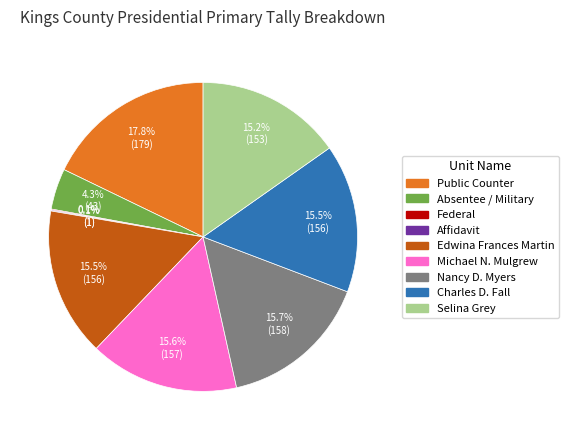

What percentage is NOT represented by Selina Grey?

84.8%